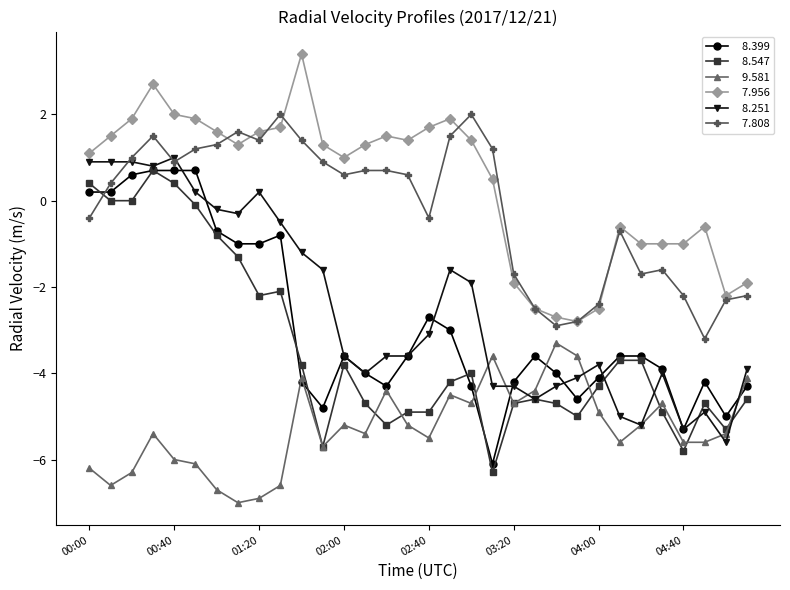

What is the maximum value shown in the chart?

3.4